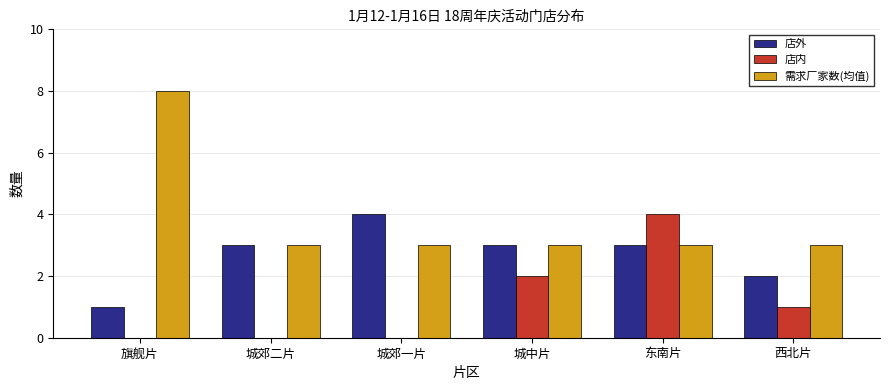

At which category is the sum across all series the highest?

东南片